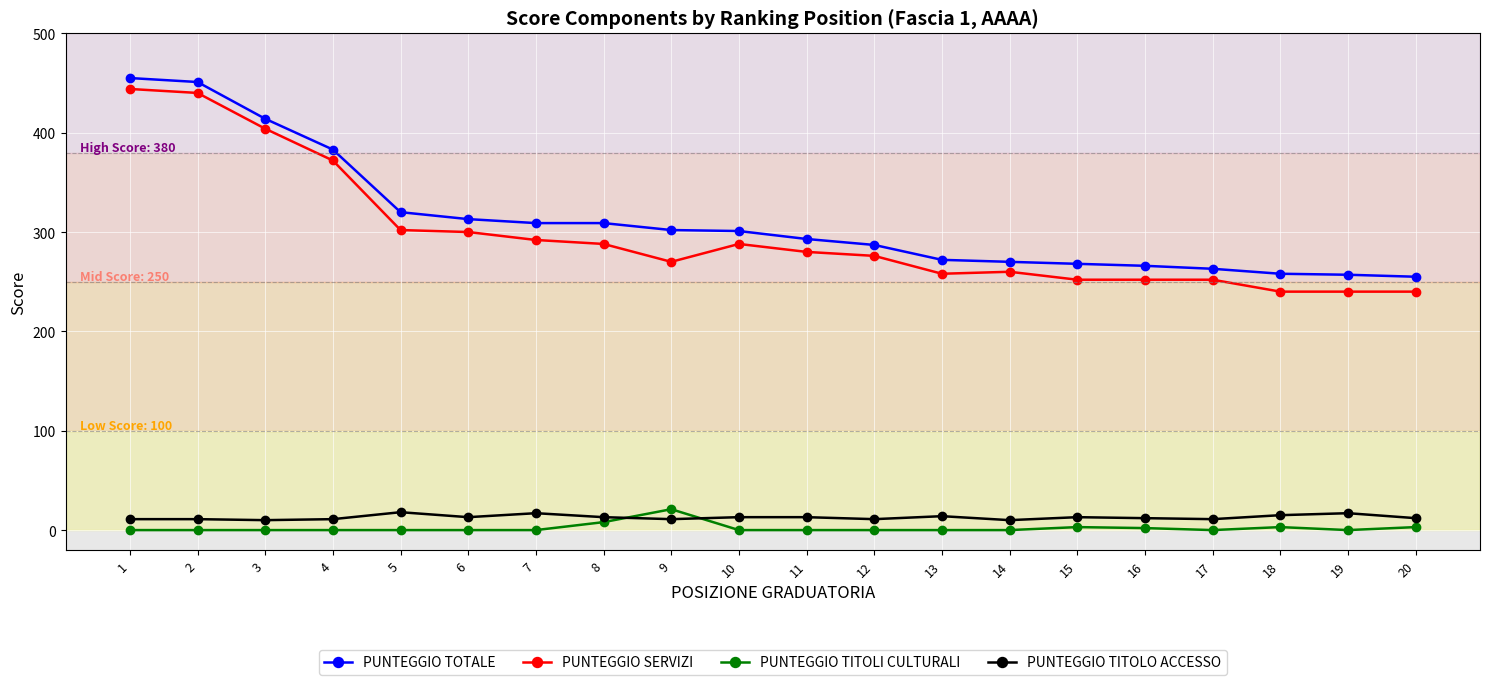

At how many categories does at least one series exceed 434?

2